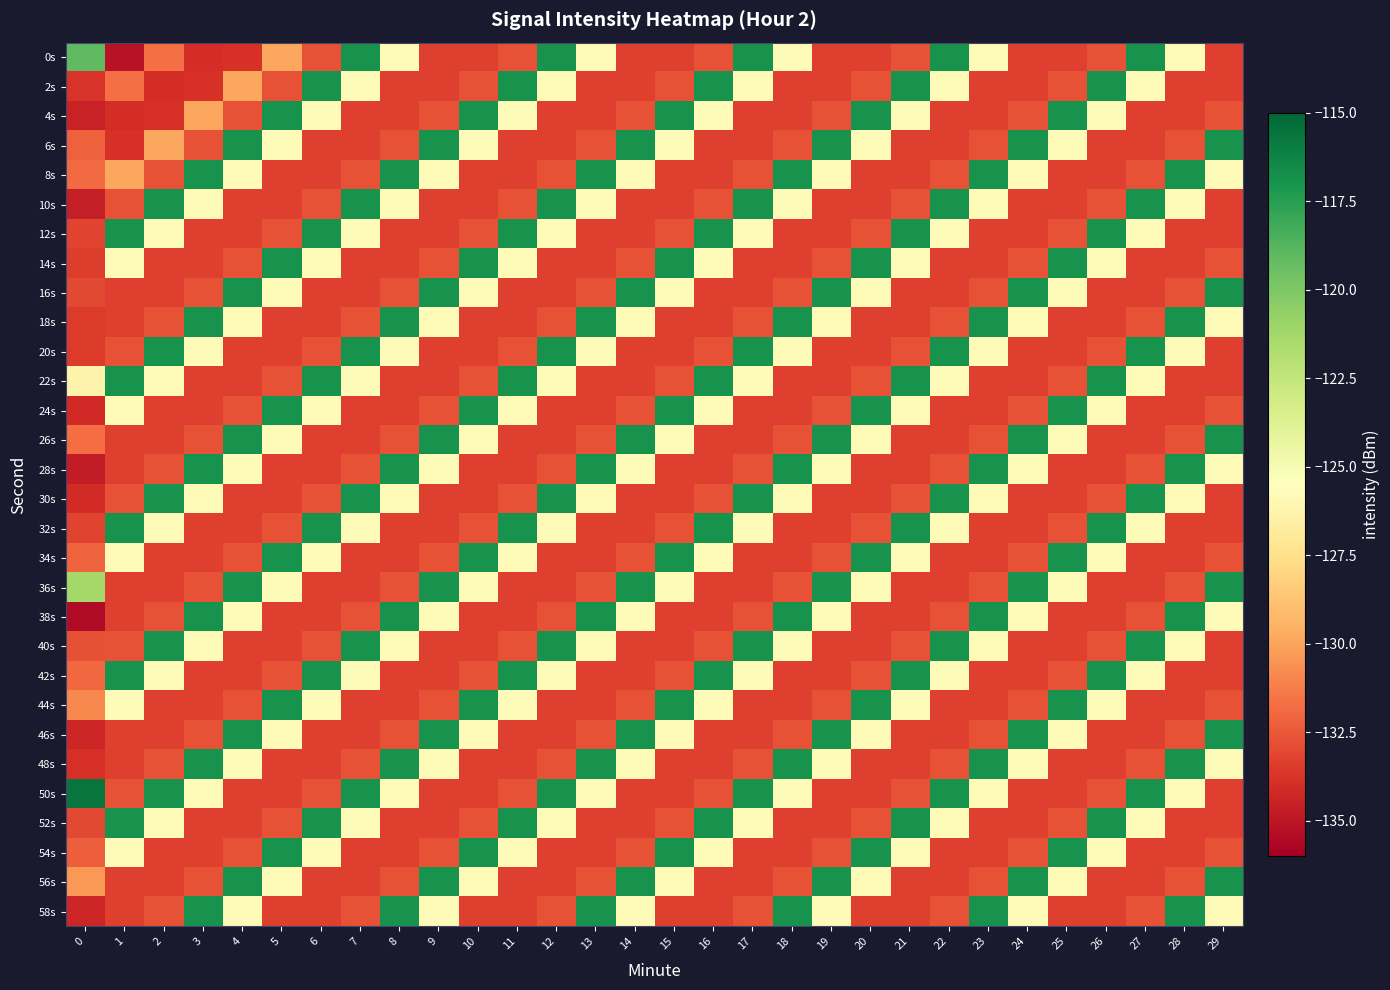

Reading left to right, extract all data points from this chart.

0s: 0=-119.1	1=-135.2	2=-131.7	3=-134.0	4=-133.8	5=-129.9	6=-132.6	7=-116.9	8=-125.8	9=-133.3	10=-133.4	11=-132.6	12=-116.9	13=-125.8	14=-133.3	15=-133.4	16=-132.6	17=-116.9	18=-125.8	19=-133.3	20=-133.4	21=-132.6	22=-116.9	23=-125.8	24=-133.3	25=-133.4	26=-132.6	27=-116.9	28=-125.8	29=-133.3
2s: 0=-133.7	1=-131.7	2=-134.0	3=-133.8	4=-129.9	5=-132.6	6=-116.9	7=-125.8	8=-133.3	9=-133.4	10=-132.6	11=-116.9	12=-125.8	13=-133.3	14=-133.4	15=-132.6	16=-116.9	17=-125.8	18=-133.3	19=-133.4	20=-132.6	21=-116.9	22=-125.8	23=-133.3	24=-133.4	25=-132.6	26=-116.9	27=-125.8	28=-133.3	29=-133.4
4s: 0=-134.4	1=-134.0	2=-133.8	3=-129.9	4=-132.6	5=-116.9	6=-125.8	7=-133.3	8=-133.4	9=-132.6	10=-116.9	11=-125.8	12=-133.3	13=-133.4	14=-132.6	15=-116.9	16=-125.8	17=-133.3	18=-133.4	19=-132.6	20=-116.9	21=-125.8	22=-133.3	23=-133.4	24=-132.6	25=-116.9	26=-125.8	27=-133.3	28=-133.4	29=-132.6
6s: 0=-132.2	1=-133.8	2=-129.9	3=-132.6	4=-116.9	5=-125.8	6=-133.3	7=-133.4	8=-132.6	9=-116.9	10=-125.8	11=-133.3	12=-133.4	13=-132.6	14=-116.9	15=-125.8	16=-133.3	17=-133.4	18=-132.6	19=-116.9	20=-125.8	21=-133.3	22=-133.4	23=-132.6	24=-116.9	25=-125.8	26=-133.3	27=-133.4	28=-132.6	29=-116.9
8s: 0=-131.9	1=-129.9	2=-132.6	3=-116.9	4=-125.8	5=-133.3	6=-133.4	7=-132.6	8=-116.9	9=-125.8	10=-133.3	11=-133.4	12=-132.6	13=-116.9	14=-125.8	15=-133.3	16=-133.4	17=-132.6	18=-116.9	19=-125.8	20=-133.3	21=-133.4	22=-132.6	23=-116.9	24=-125.8	25=-133.3	26=-133.4	27=-132.6	28=-116.9	29=-125.8
10s: 0=-134.6	1=-132.6	2=-116.9	3=-125.8	4=-133.3	5=-133.4	6=-132.6	7=-116.9	8=-125.8	9=-133.3	10=-133.4	11=-132.6	12=-116.9	13=-125.8	14=-133.3	15=-133.4	16=-132.6	17=-116.9	18=-125.8	19=-133.3	20=-133.4	21=-132.6	22=-116.9	23=-125.8	24=-133.3	25=-133.4	26=-132.6	27=-116.9	28=-125.8	29=-133.3
12s: 0=-133.2	1=-116.9	2=-125.8	3=-133.3	4=-133.4	5=-132.6	6=-116.9	7=-125.8	8=-133.3	9=-133.4	10=-132.6	11=-116.9	12=-125.8	13=-133.3	14=-133.4	15=-132.6	16=-116.9	17=-125.8	18=-133.3	19=-133.4	20=-132.6	21=-116.9	22=-125.8	23=-133.3	24=-133.4	25=-132.6	26=-116.9	27=-125.8	28=-133.3	29=-133.4
14s: 0=-133.4	1=-125.8	2=-133.3	3=-133.4	4=-132.6	5=-116.9	6=-125.8	7=-133.3	8=-133.4	9=-132.6	10=-116.9	11=-125.8	12=-133.3	13=-133.4	14=-132.6	15=-116.9	16=-125.8	17=-133.3	18=-133.4	19=-132.6	20=-116.9	21=-125.8	22=-133.3	23=-133.4	24=-132.6	25=-116.9	26=-125.8	27=-133.3	28=-133.4	29=-132.6
16s: 0=-133.0	1=-133.3	2=-133.4	3=-132.6	4=-116.9	5=-125.8	6=-133.3	7=-133.4	8=-132.6	9=-116.9	10=-125.8	11=-133.3	12=-133.4	13=-132.6	14=-116.9	15=-125.8	16=-133.3	17=-133.4	18=-132.6	19=-116.9	20=-125.8	21=-133.3	22=-133.4	23=-132.6	24=-116.9	25=-125.8	26=-133.3	27=-133.4	28=-132.6	29=-116.9
18s: 0=-133.5	1=-133.4	2=-132.6	3=-116.9	4=-125.8	5=-133.3	6=-133.4	7=-132.6	8=-116.9	9=-125.8	10=-133.3	11=-133.4	12=-132.6	13=-116.9	14=-125.8	15=-133.3	16=-133.4	17=-132.6	18=-116.9	19=-125.8	20=-133.3	21=-133.4	22=-132.6	23=-116.9	24=-125.8	25=-133.3	26=-133.4	27=-132.6	28=-116.9	29=-125.8
20s: 0=-133.5	1=-132.6	2=-116.9	3=-125.8	4=-133.3	5=-133.4	6=-132.6	7=-116.9	8=-125.8	9=-133.3	10=-133.4	11=-132.6	12=-116.9	13=-125.8	14=-133.3	15=-133.4	16=-132.6	17=-116.9	18=-125.8	19=-133.3	20=-133.4	21=-132.6	22=-116.9	23=-125.8	24=-133.3	25=-133.4	26=-132.6	27=-116.9	28=-125.8	29=-133.3
22s: 0=-126.3	1=-116.9	2=-125.8	3=-133.3	4=-133.4	5=-132.6	6=-116.9	7=-125.8	8=-133.3	9=-133.4	10=-132.6	11=-116.9	12=-125.8	13=-133.3	14=-133.4	15=-132.6	16=-116.9	17=-125.8	18=-133.3	19=-133.4	20=-132.6	21=-116.9	22=-125.8	23=-133.3	24=-133.4	25=-132.6	26=-116.9	27=-125.8	28=-133.3	29=-133.4
24s: 0=-134.2	1=-125.8	2=-133.3	3=-133.4	4=-132.6	5=-116.9	6=-125.8	7=-133.3	8=-133.4	9=-132.6	10=-116.9	11=-125.8	12=-133.3	13=-133.4	14=-132.6	15=-116.9	16=-125.8	17=-133.3	18=-133.4	19=-132.6	20=-116.9	21=-125.8	22=-133.3	23=-133.4	24=-132.6	25=-116.9	26=-125.8	27=-133.3	28=-133.4	29=-132.6
26s: 0=-131.8	1=-133.3	2=-133.4	3=-132.6	4=-116.9	5=-125.8	6=-133.3	7=-133.4	8=-132.6	9=-116.9	10=-125.8	11=-133.3	12=-133.4	13=-132.6	14=-116.9	15=-125.8	16=-133.3	17=-133.4	18=-132.6	19=-116.9	20=-125.8	21=-133.3	22=-133.4	23=-132.6	24=-116.9	25=-125.8	26=-133.3	27=-133.4	28=-132.6	29=-116.9
28s: 0=-134.7	1=-133.4	2=-132.6	3=-116.9	4=-125.8	5=-133.3	6=-133.4	7=-132.6	8=-116.9	9=-125.8	10=-133.3	11=-133.4	12=-132.6	13=-116.9	14=-125.8	15=-133.3	16=-133.4	17=-132.6	18=-116.9	19=-125.8	20=-133.3	21=-133.4	22=-132.6	23=-116.9	24=-125.8	25=-133.3	26=-133.4	27=-132.6	28=-116.9	29=-125.8
30s: 0=-134.0	1=-132.6	2=-116.9	3=-125.8	4=-133.3	5=-133.4	6=-132.6	7=-116.9	8=-125.8	9=-133.3	10=-133.4	11=-132.6	12=-116.9	13=-125.8	14=-133.3	15=-133.4	16=-132.6	17=-116.9	18=-125.8	19=-133.3	20=-133.4	21=-132.6	22=-116.9	23=-125.8	24=-133.3	25=-133.4	26=-132.6	27=-116.9	28=-125.8	29=-133.3
32s: 0=-133.2	1=-116.9	2=-125.8	3=-133.3	4=-133.4	5=-132.6	6=-116.9	7=-125.8	8=-133.3	9=-133.4	10=-132.6	11=-116.9	12=-125.8	13=-133.3	14=-133.4	15=-132.6	16=-116.9	17=-125.8	18=-133.3	19=-133.4	20=-132.6	21=-116.9	22=-125.8	23=-133.3	24=-133.4	25=-132.6	26=-116.9	27=-125.8	28=-133.3	29=-133.4
34s: 0=-132.1	1=-125.8	2=-133.3	3=-133.4	4=-132.6	5=-116.9	6=-125.8	7=-133.3	8=-133.4	9=-132.6	10=-116.9	11=-125.8	12=-133.3	13=-133.4	14=-132.6	15=-116.9	16=-125.8	17=-133.3	18=-133.4	19=-132.6	20=-116.9	21=-125.8	22=-133.3	23=-133.4	24=-132.6	25=-116.9	26=-125.8	27=-133.3	28=-133.4	29=-132.6
36s: 0=-121.3	1=-133.3	2=-133.4	3=-132.6	4=-116.9	5=-125.8	6=-133.3	7=-133.4	8=-132.6	9=-116.9	10=-125.8	11=-133.3	12=-133.4	13=-132.6	14=-116.9	15=-125.8	16=-133.3	17=-133.4	18=-132.6	19=-116.9	20=-125.8	21=-133.3	22=-133.4	23=-132.6	24=-116.9	25=-125.8	26=-133.3	27=-133.4	28=-132.6	29=-116.9
38s: 0=-135.5	1=-133.4	2=-132.6	3=-116.9	4=-125.8	5=-133.3	6=-133.4	7=-132.6	8=-116.9	9=-125.8	10=-133.3	11=-133.4	12=-132.6	13=-116.9	14=-125.8	15=-133.3	16=-133.4	17=-132.6	18=-116.9	19=-125.8	20=-133.3	21=-133.4	22=-132.6	23=-116.9	24=-125.8	25=-133.3	26=-133.4	27=-132.6	28=-116.9	29=-125.8
40s: 0=-132.8	1=-132.6	2=-116.9	3=-125.8	4=-133.3	5=-133.4	6=-132.6	7=-116.9	8=-125.8	9=-133.3	10=-133.4	11=-132.6	12=-116.9	13=-125.8	14=-133.3	15=-133.4	16=-132.6	17=-116.9	18=-125.8	19=-133.3	20=-133.4	21=-132.6	22=-116.9	23=-125.8	24=-133.3	25=-133.4	26=-132.6	27=-116.9	28=-125.8	29=-133.3
42s: 0=-131.9	1=-116.9	2=-125.8	3=-133.3	4=-133.4	5=-132.6	6=-116.9	7=-125.8	8=-133.3	9=-133.4	10=-132.6	11=-116.9	12=-125.8	13=-133.3	14=-133.4	15=-132.6	16=-116.9	17=-125.8	18=-133.3	19=-133.4	20=-132.6	21=-116.9	22=-125.8	23=-133.3	24=-133.4	25=-132.6	26=-116.9	27=-125.8	28=-133.3	29=-133.4
44s: 0=-130.9	1=-125.8	2=-133.3	3=-133.4	4=-132.6	5=-116.9	6=-125.8	7=-133.3	8=-133.4	9=-132.6	10=-116.9	11=-125.8	12=-133.3	13=-133.4	14=-132.6	15=-116.9	16=-125.8	17=-133.3	18=-133.4	19=-132.6	20=-116.9	21=-125.8	22=-133.3	23=-133.4	24=-132.6	25=-116.9	26=-125.8	27=-133.3	28=-133.4	29=-132.6
46s: 0=-134.3	1=-133.3	2=-133.4	3=-132.6	4=-116.9	5=-125.8	6=-133.3	7=-133.4	8=-132.6	9=-116.9	10=-125.8	11=-133.3	12=-133.4	13=-132.6	14=-116.9	15=-125.8	16=-133.3	17=-133.4	18=-132.6	19=-116.9	20=-125.8	21=-133.3	22=-133.4	23=-132.6	24=-116.9	25=-125.8	26=-133.3	27=-133.4	28=-132.6	29=-116.9
48s: 0=-133.9	1=-133.4	2=-132.6	3=-116.9	4=-125.8	5=-133.3	6=-133.4	7=-132.6	8=-116.9	9=-125.8	10=-133.3	11=-133.4	12=-132.6	13=-116.9	14=-125.8	15=-133.3	16=-133.4	17=-132.6	18=-116.9	19=-125.8	20=-133.3	21=-133.4	22=-132.6	23=-116.9	24=-125.8	25=-133.3	26=-133.4	27=-132.6	28=-116.9	29=-125.8
50s: 0=-115.6	1=-132.6	2=-116.9	3=-125.8	4=-133.3	5=-133.4	6=-132.6	7=-116.9	8=-125.8	9=-133.3	10=-133.4	11=-132.6	12=-116.9	13=-125.8	14=-133.3	15=-133.4	16=-132.6	17=-116.9	18=-125.8	19=-133.3	20=-133.4	21=-132.6	22=-116.9	23=-125.8	24=-133.3	25=-133.4	26=-132.6	27=-116.9	28=-125.8	29=-133.3
52s: 0=-133.0	1=-116.9	2=-125.8	3=-133.3	4=-133.4	5=-132.6	6=-116.9	7=-125.8	8=-133.3	9=-133.4	10=-132.6	11=-116.9	12=-125.8	13=-133.3	14=-133.4	15=-132.6	16=-116.9	17=-125.8	18=-133.3	19=-133.4	20=-132.6	21=-116.9	22=-125.8	23=-133.3	24=-133.4	25=-132.6	26=-116.9	27=-125.8	28=-133.3	29=-133.4
54s: 0=-132.2	1=-125.8	2=-133.3	3=-133.4	4=-132.6	5=-116.9	6=-125.8	7=-133.3	8=-133.4	9=-132.6	10=-116.9	11=-125.8	12=-133.3	13=-133.4	14=-132.6	15=-116.9	16=-125.8	17=-133.3	18=-133.4	19=-132.6	20=-116.9	21=-125.8	22=-133.3	23=-133.4	24=-132.6	25=-116.9	26=-125.8	27=-133.3	28=-133.4	29=-132.6
56s: 0=-130.4	1=-133.3	2=-133.4	3=-132.6	4=-116.9	5=-125.8	6=-133.3	7=-133.4	8=-132.6	9=-116.9	10=-125.8	11=-133.3	12=-133.4	13=-132.6	14=-116.9	15=-125.8	16=-133.3	17=-133.4	18=-132.6	19=-116.9	20=-125.8	21=-133.3	22=-133.4	23=-132.6	24=-116.9	25=-125.8	26=-133.3	27=-133.4	28=-132.6	29=-116.9
58s: 0=-134.3	1=-133.4	2=-132.6	3=-116.9	4=-125.8	5=-133.3	6=-133.4	7=-132.6	8=-116.9	9=-125.8	10=-133.3	11=-133.4	12=-132.6	13=-116.9	14=-125.8	15=-133.3	16=-133.4	17=-132.6	18=-116.9	19=-125.8	20=-133.3	21=-133.4	22=-132.6	23=-116.9	24=-125.8	25=-133.3	26=-133.4	27=-132.6	28=-116.9	29=-125.8